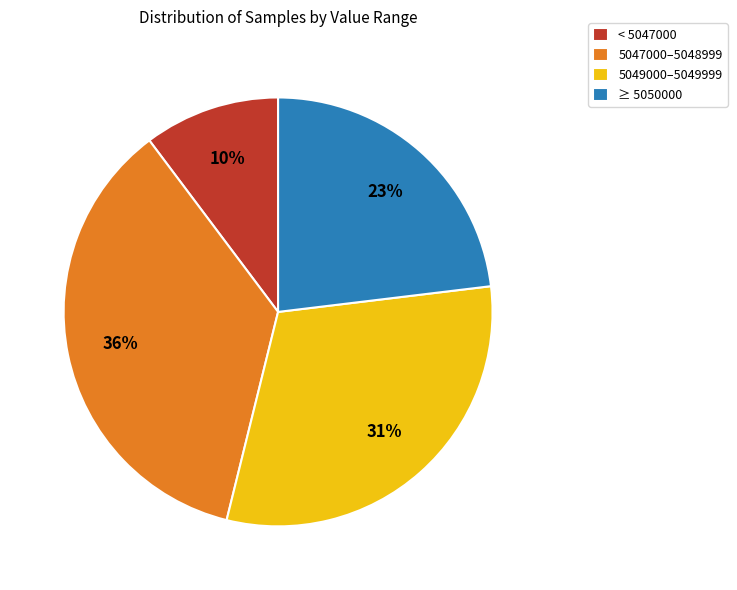

To the nearest percent, what is the average slice percentage?

25%